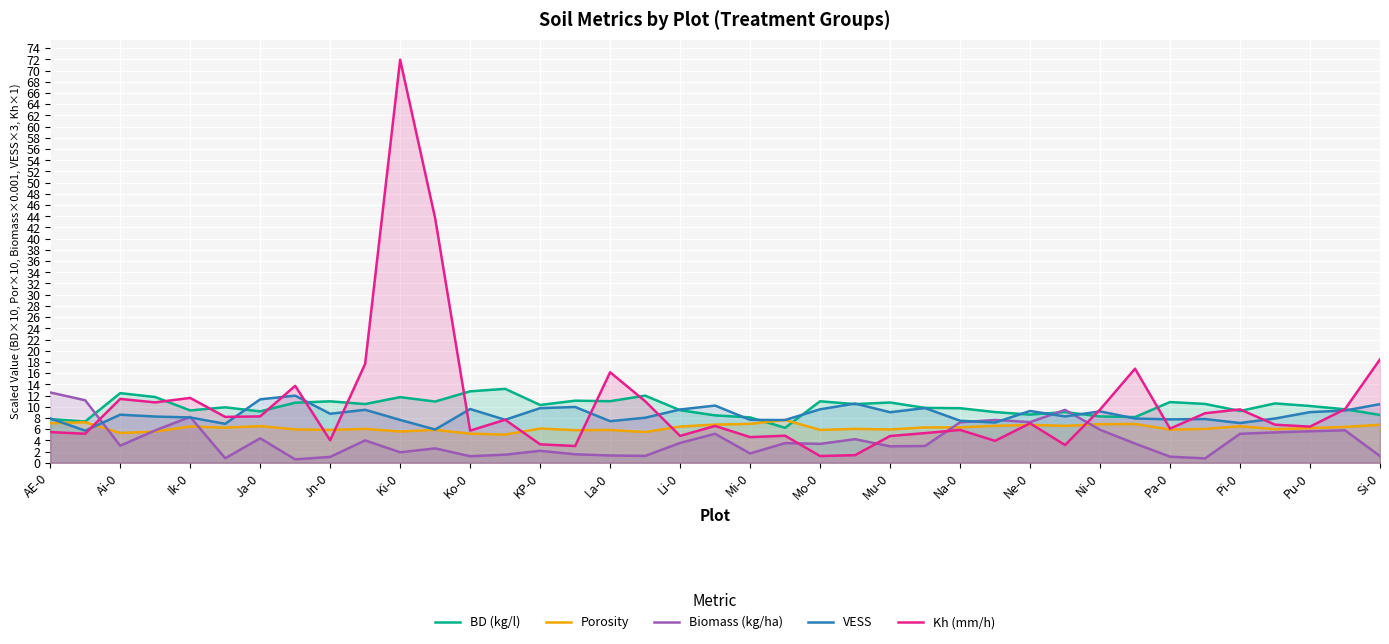

At which category is the sum across all series the highest?

Ki-0